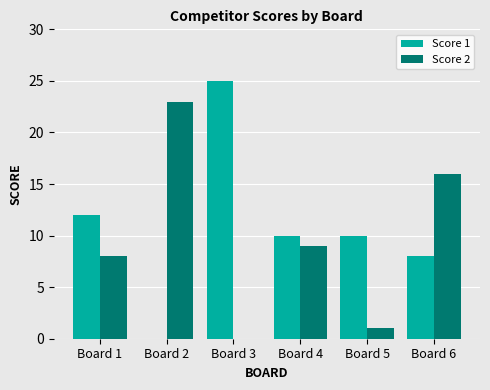

How many distinct data groups are displayed?

2